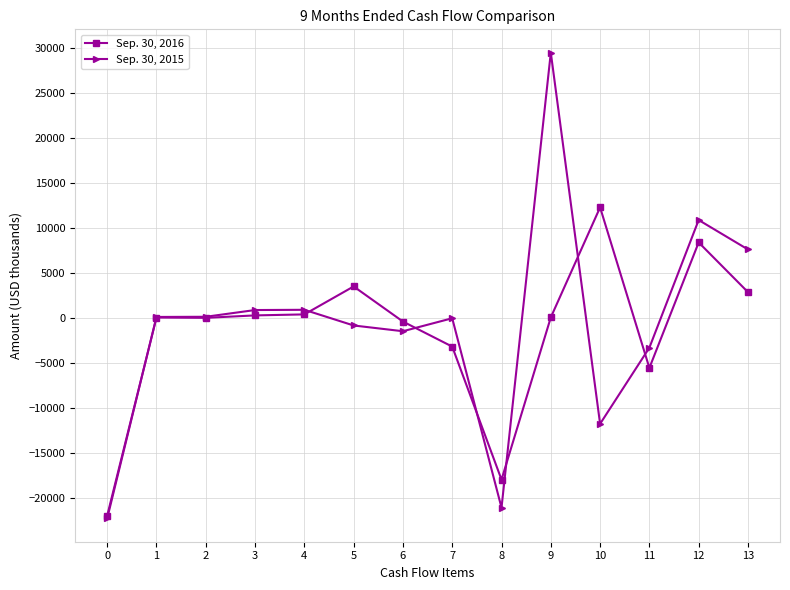

What is the value of the Sep. 30, 2016 point at the 10th from the left?

92